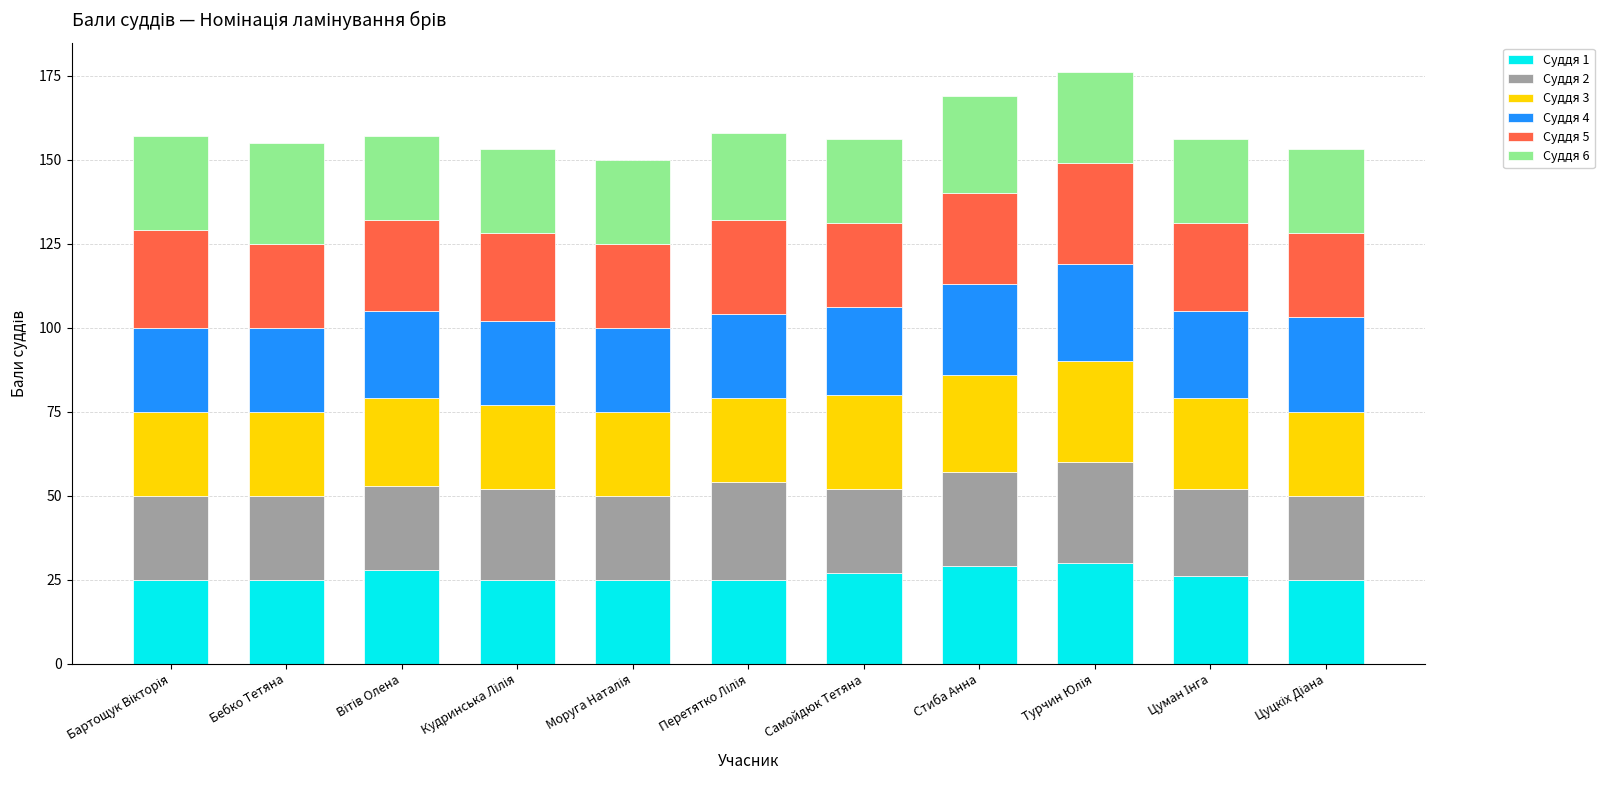

What is the lowest value of the Суддя 1 series?

25